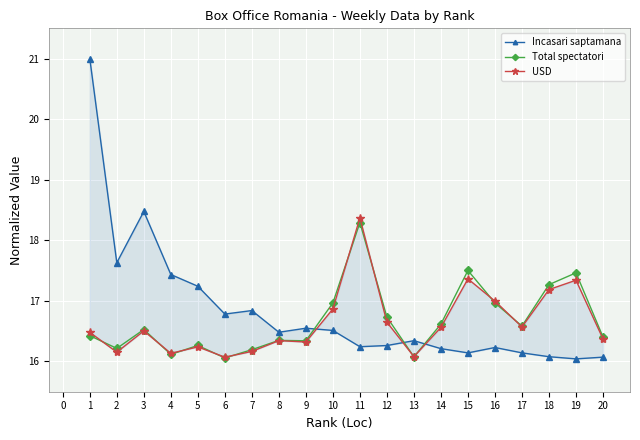

What is the value of the Incasari saptamana point at the 20th from the left?

16.1